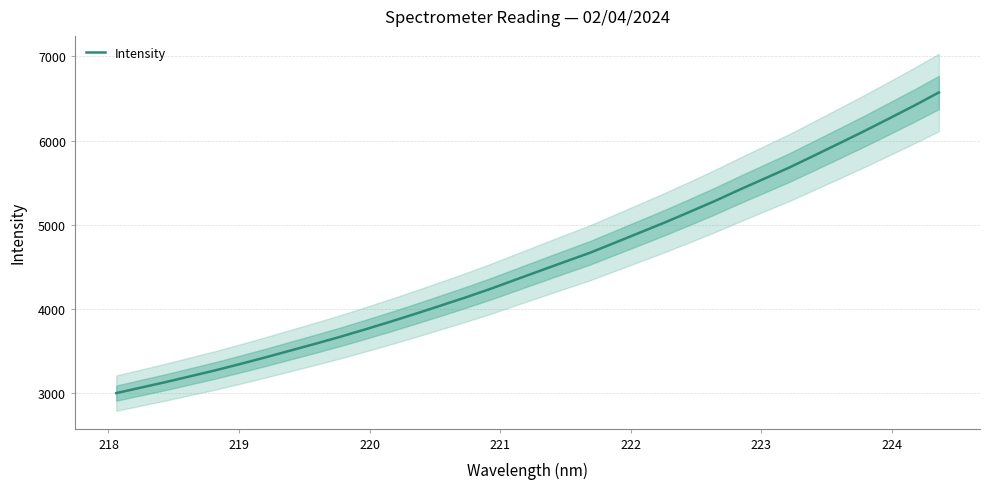

What is the minimum value for Intensity?

3000.0